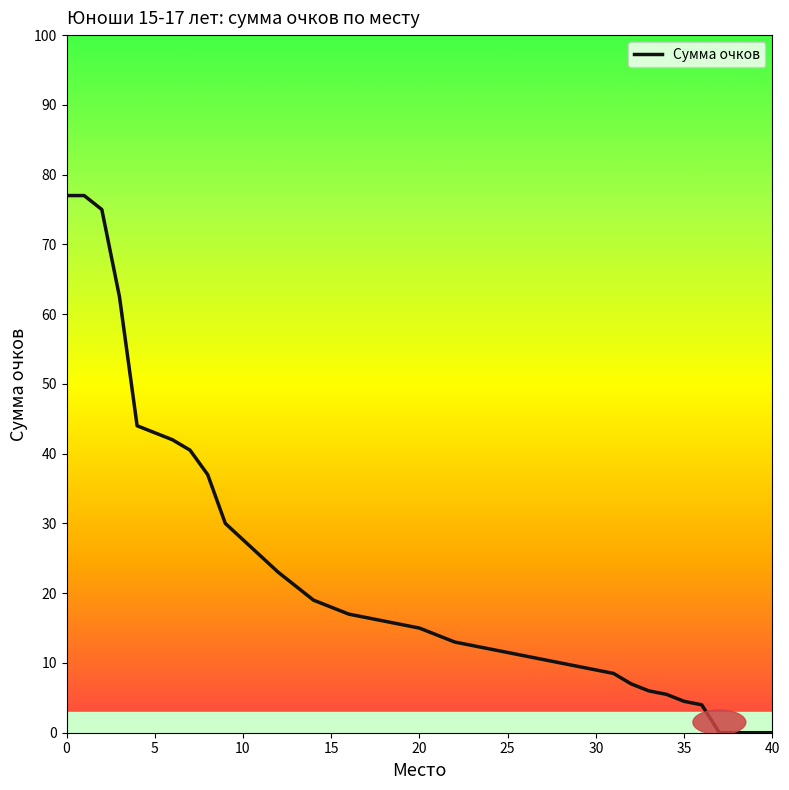

The chart shows a value of 105.3 at 1. True or false?

False